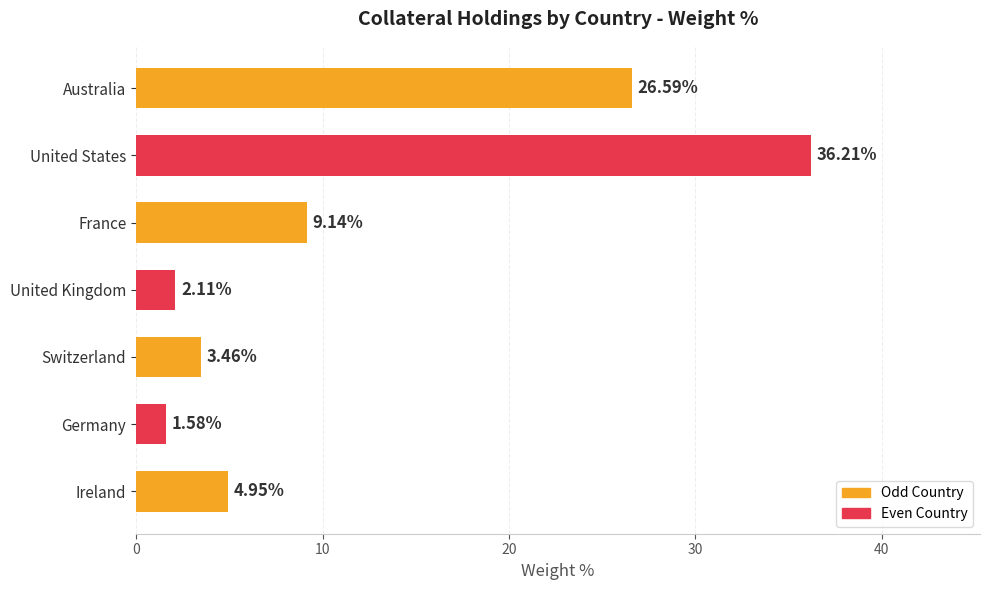

Which category has the highest value across all series?

United States